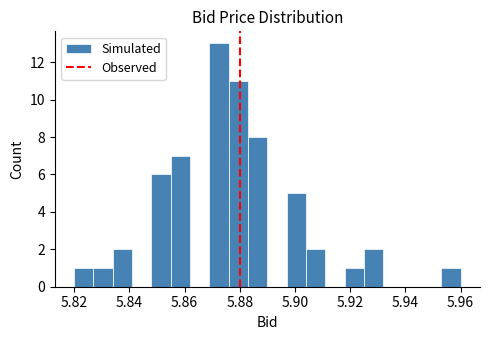

Around what value on the x-axis is the tallest bar? Give the approximate position of its centre, as read against the axis.

5.872